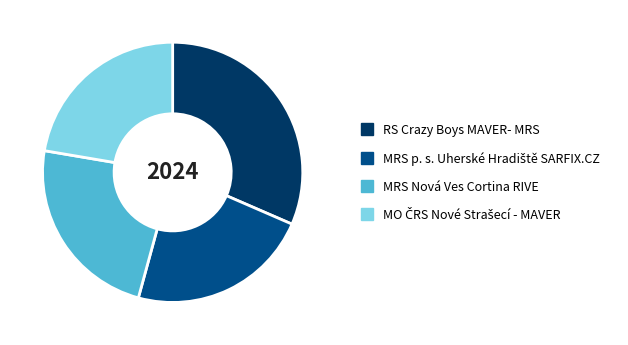

Does any single category account for the majority?

No